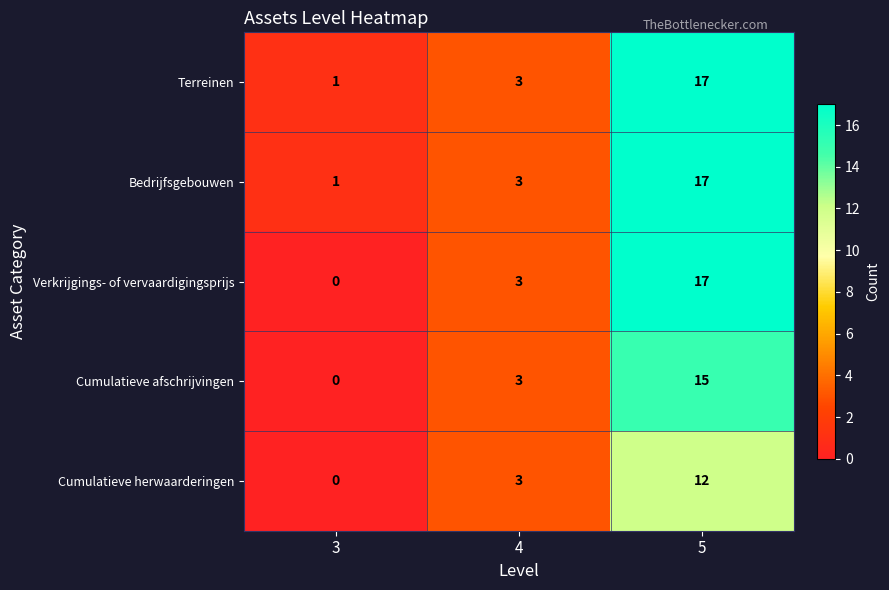

How many values in Cumulatieve afschrijvingen are above zero?

2